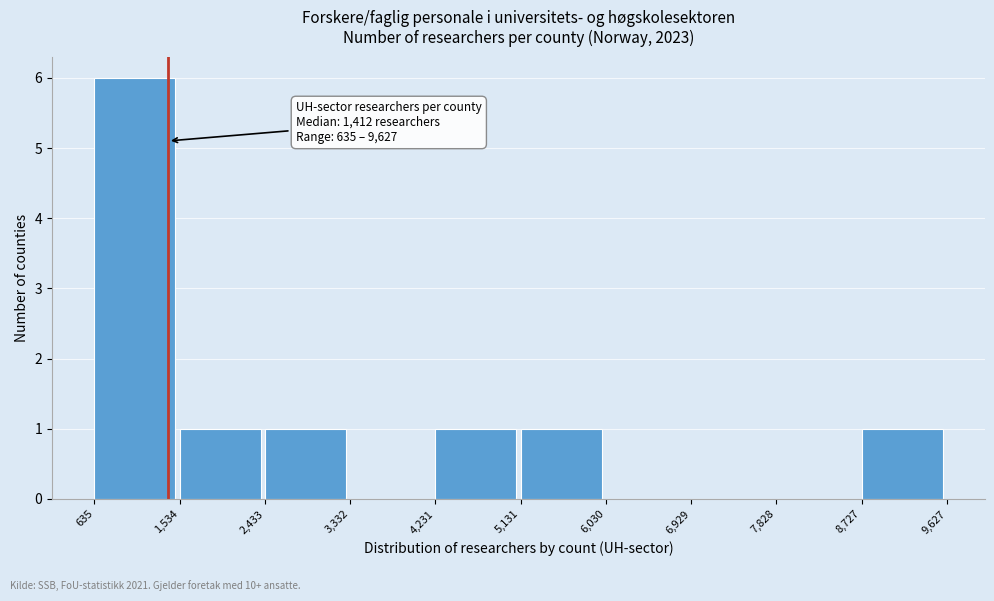

Over which range of the x-axis is the bar tallest?

635 to 1,534